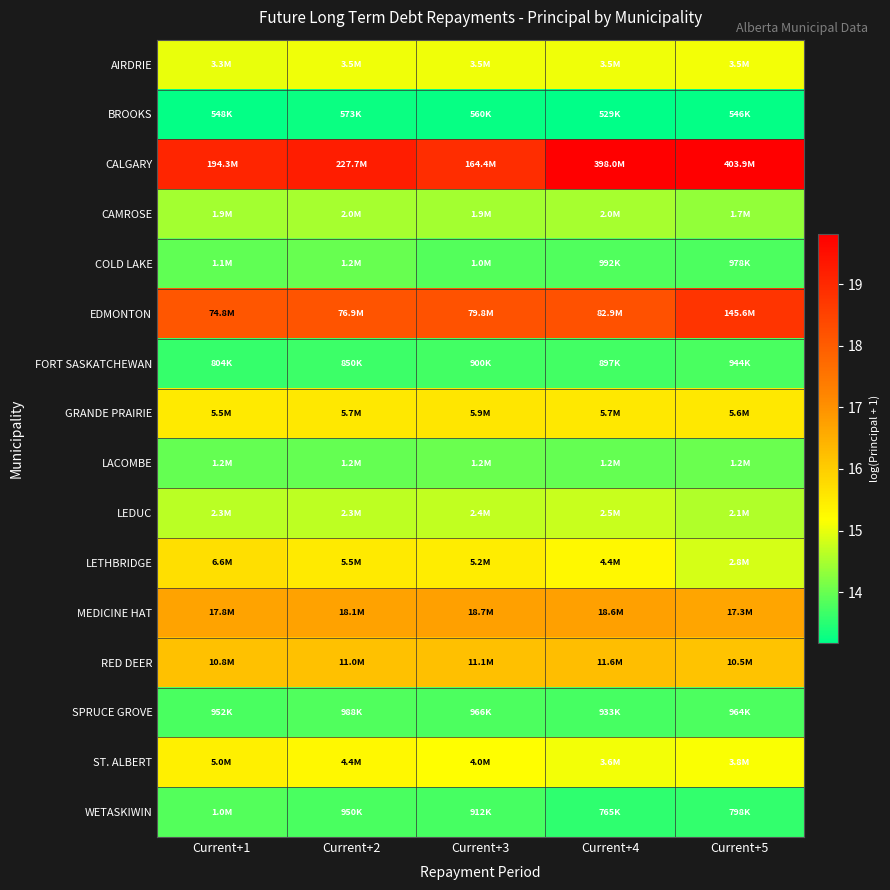

Which series has the largest range (max minus min)?

CALGARY